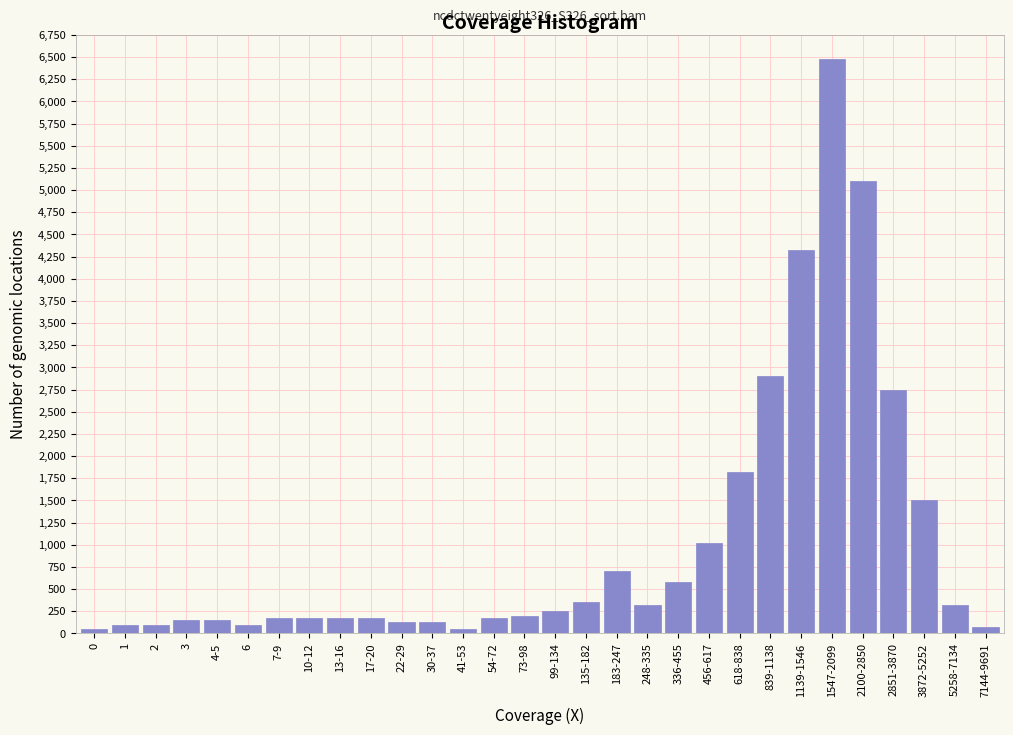

What is the average value?

1018